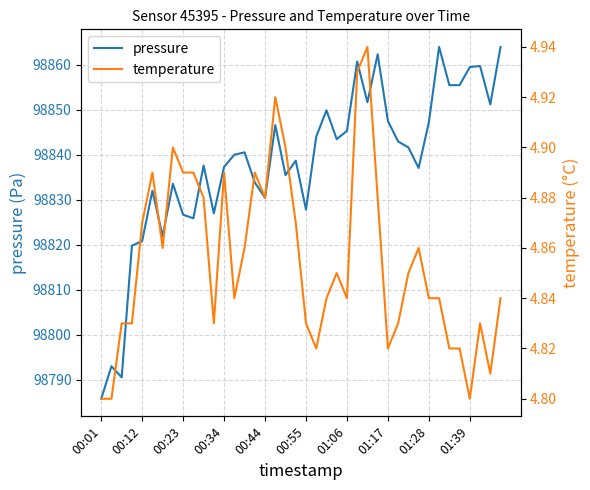

List the series in order of their peak value, lowest first.

temperature, pressure